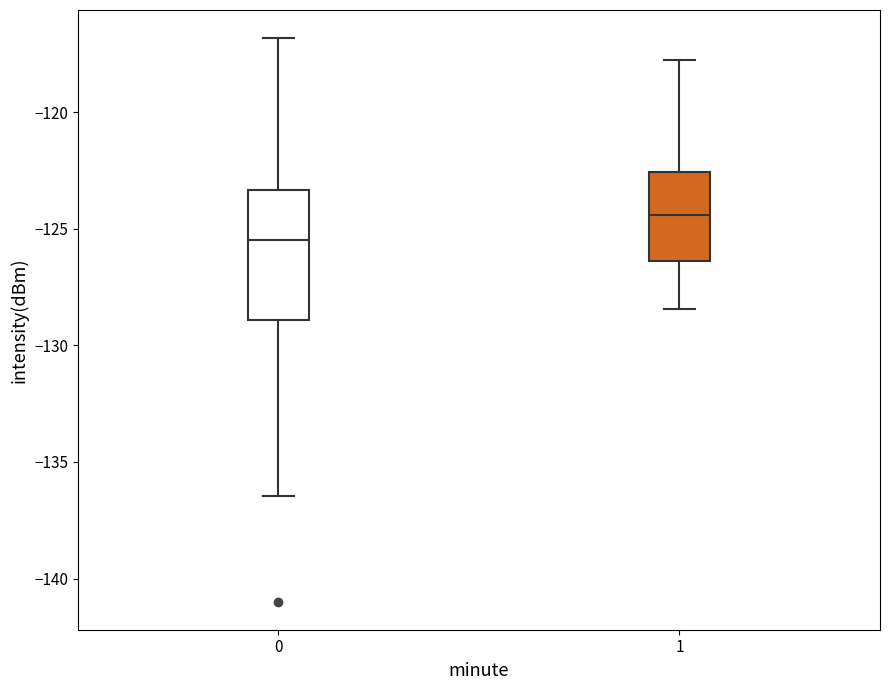

Reading left to right, transcribe this box plot: for each box, give where its median line is, the range the box spans, and where its two whiskers end, as read against the y-axis. The values are not printed on the chart, so give them approximately, as read against the axis.

0: median -125.5, box -129.0 to -123.5, whiskers -136.5 to -117.0
1: median -124.5, box -126.5 to -122.5, whiskers -128.5 to -118.0